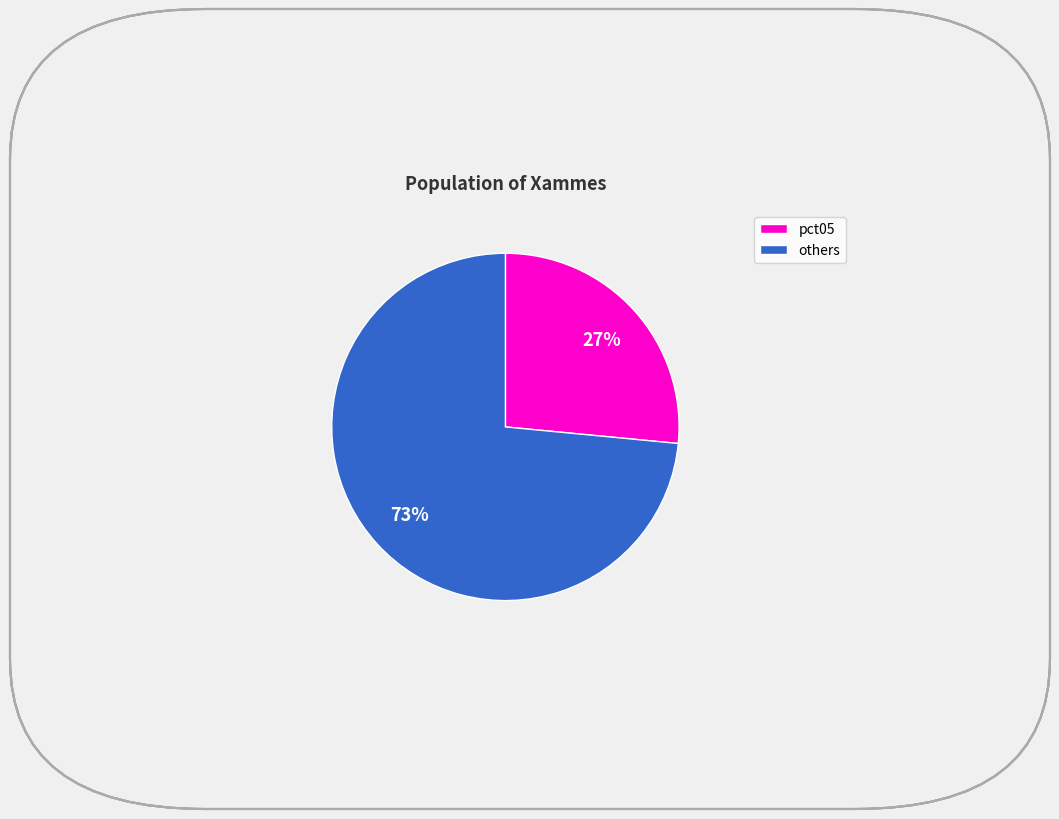

To the nearest percent, what is the average slice percentage?

50%